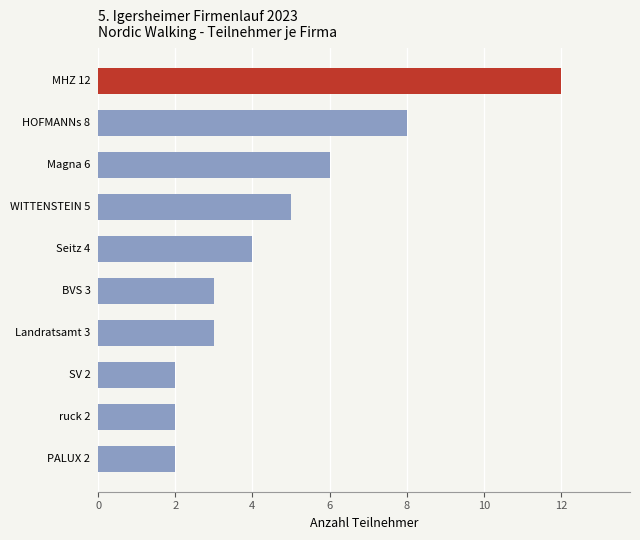

Count the values in the range 2 to 6.

8